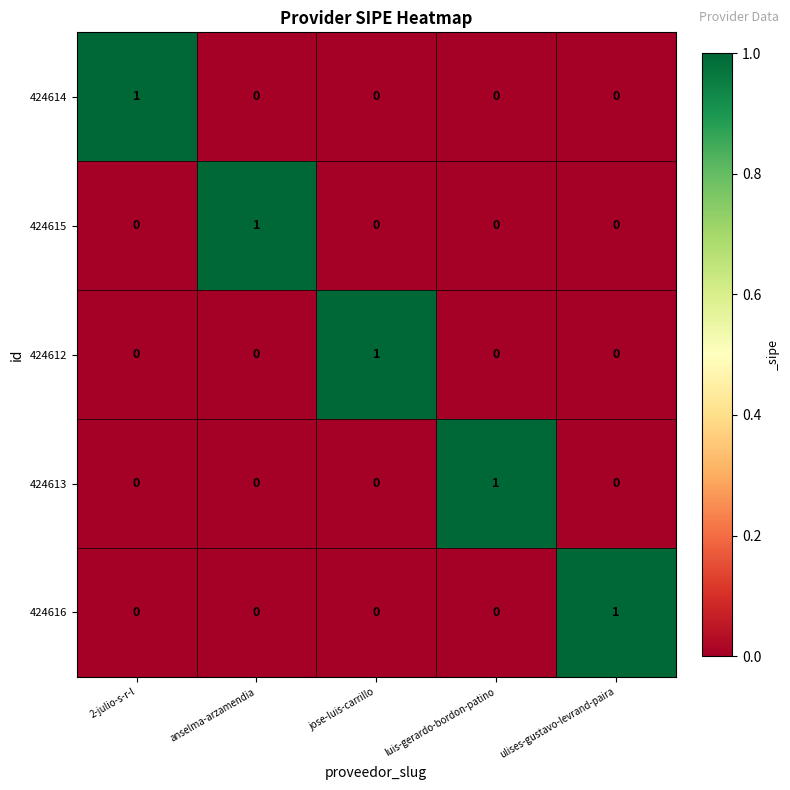

The 424614 series shows 0 at jose-luis-carrillo. True or false?

True